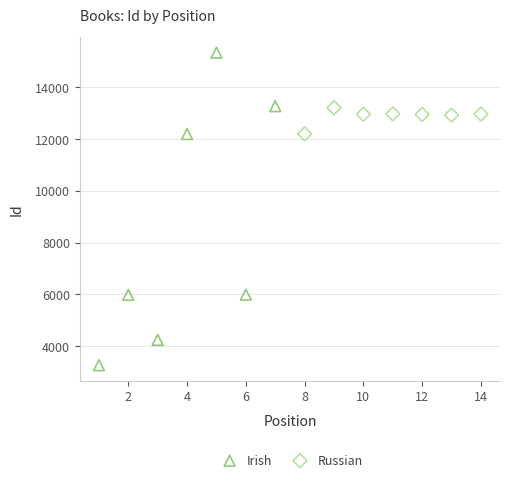

Which series contains the highest Y value?

Irish